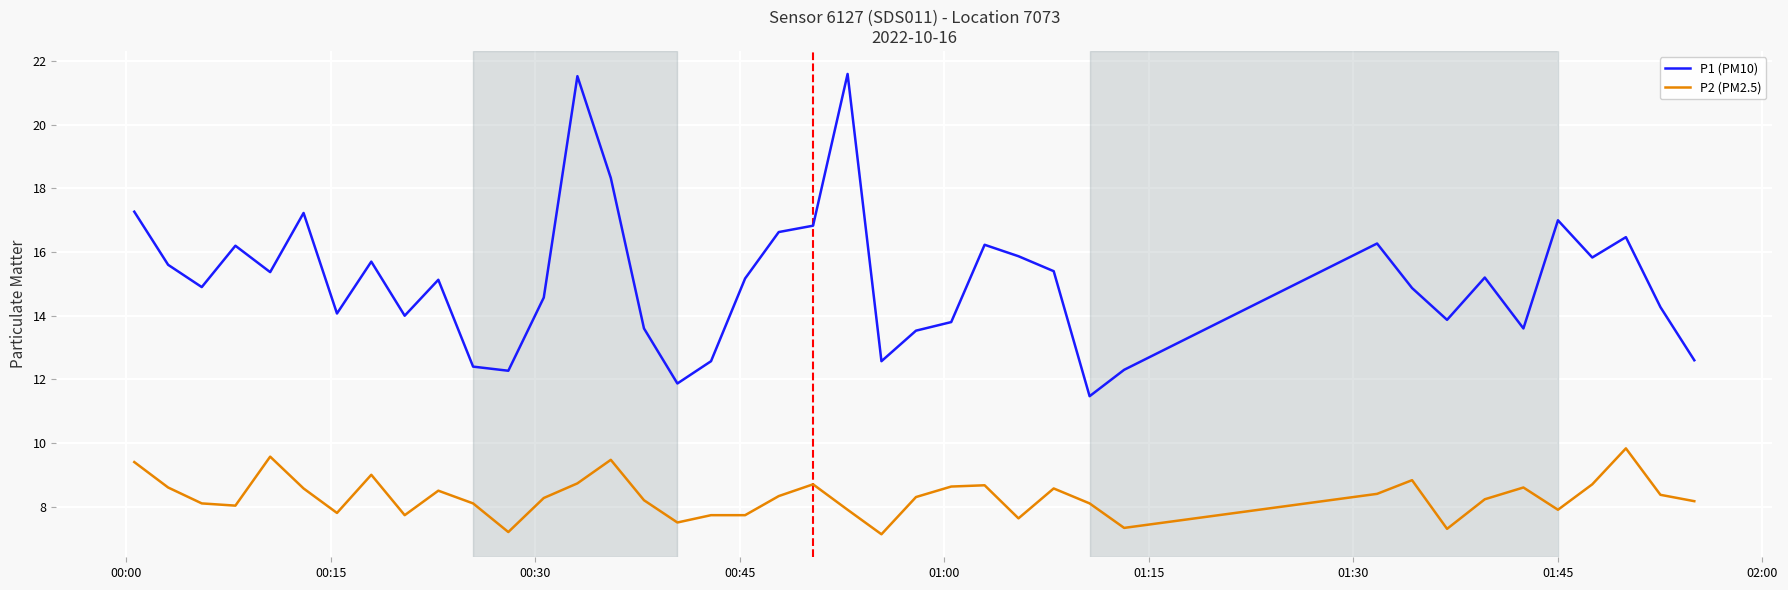

True or false: P2 (PM2.5) and P1 (PM10) intersect in this chart.

False